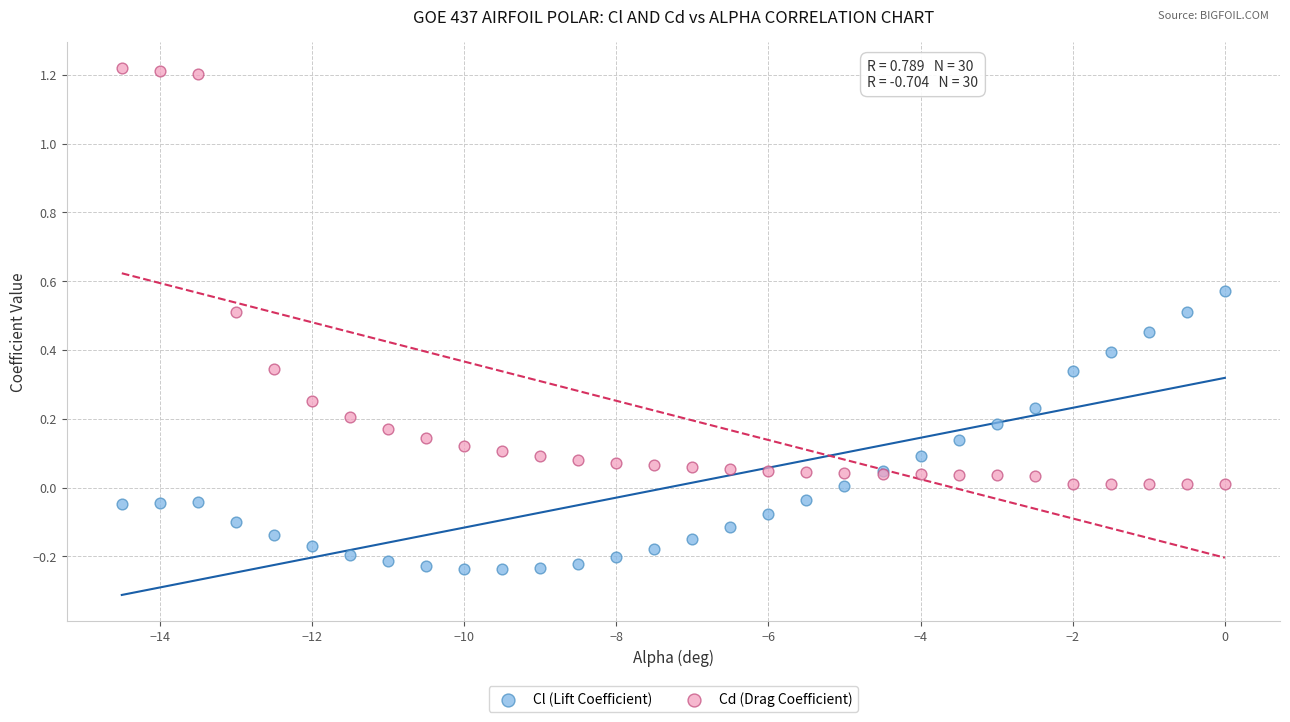

Which series reaches the minimum Y coordinate?

Cl (Lift Coefficient)